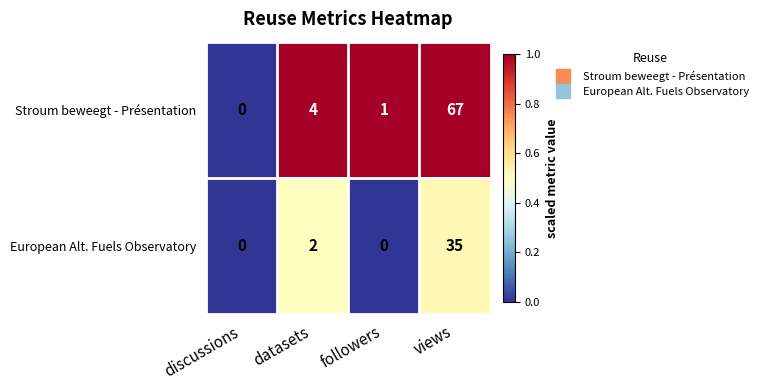

At which category is the sum across all series the highest?

views